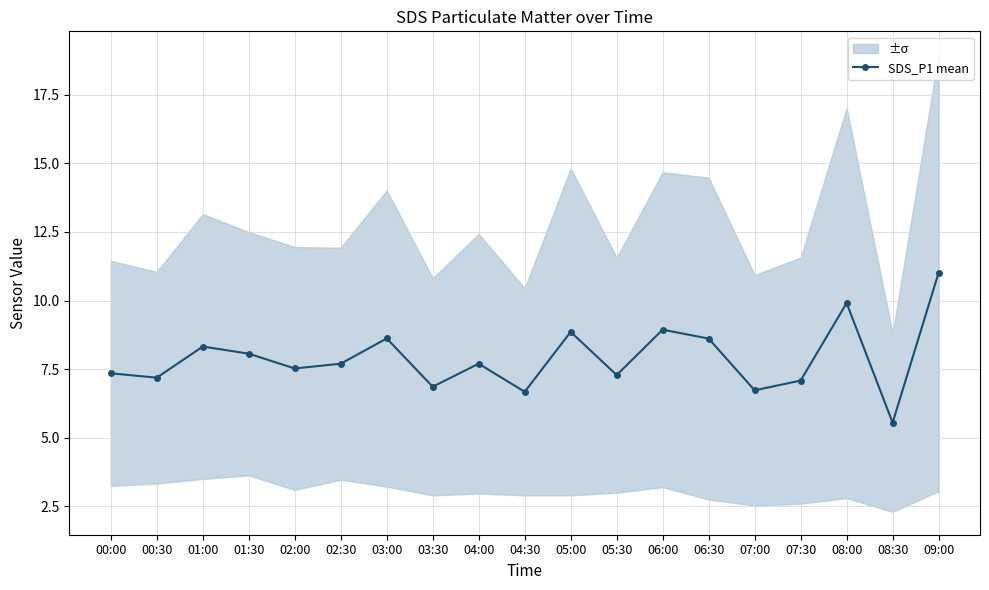

How many interior local valleys (lower than both neighbors) does the data have?

7